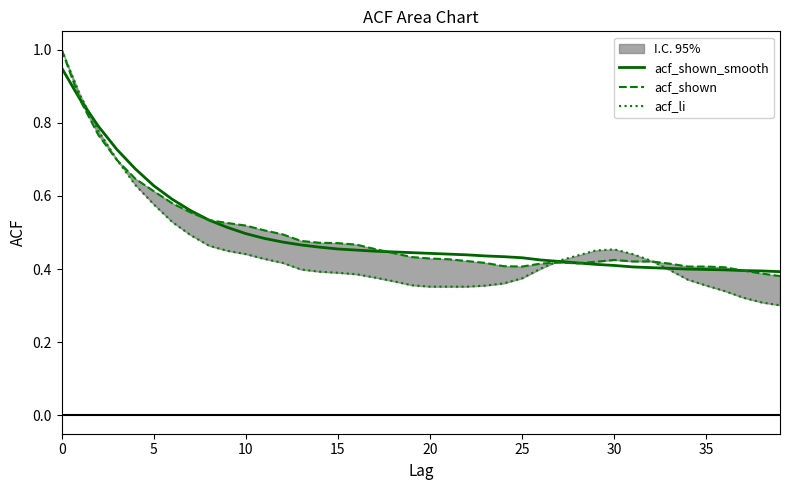

At which label is acf_shown_smooth closest to 0?

39